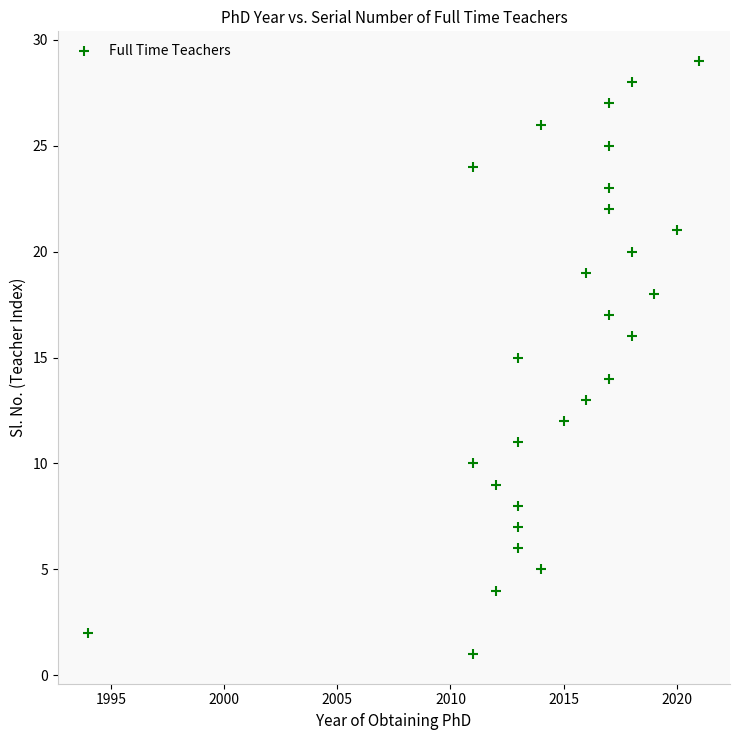

What is the range of Y values (max minus min)?

28